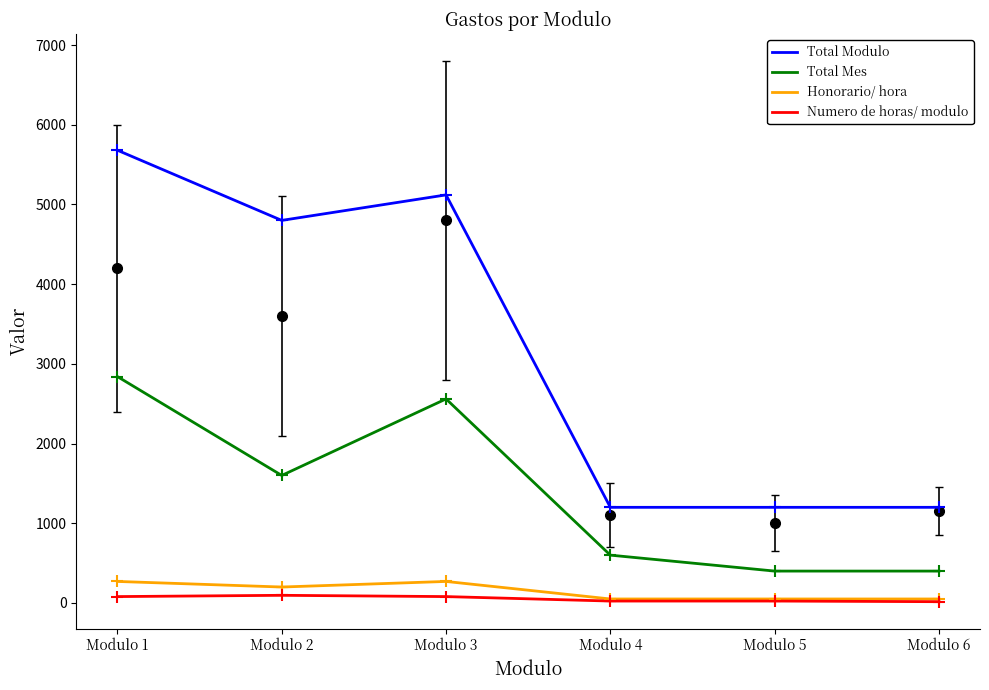

Which series has the largest range (max minus min)?

Total Modulo